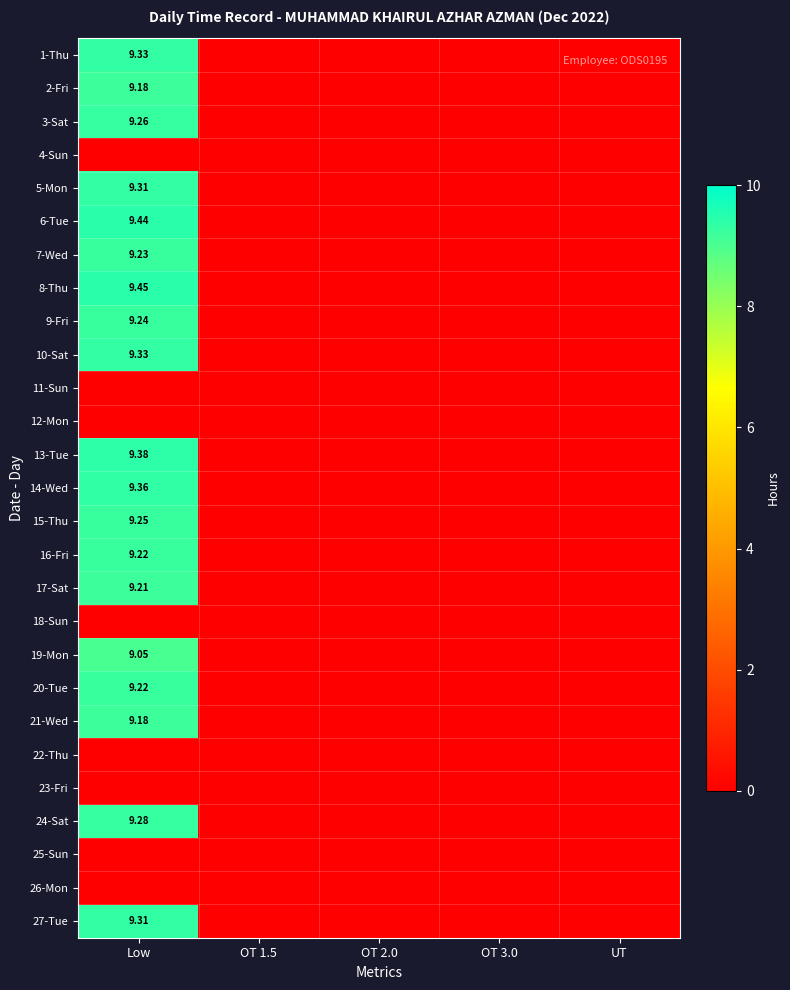

True or false: 9-Fri has a value of 12.8 at Low.

False